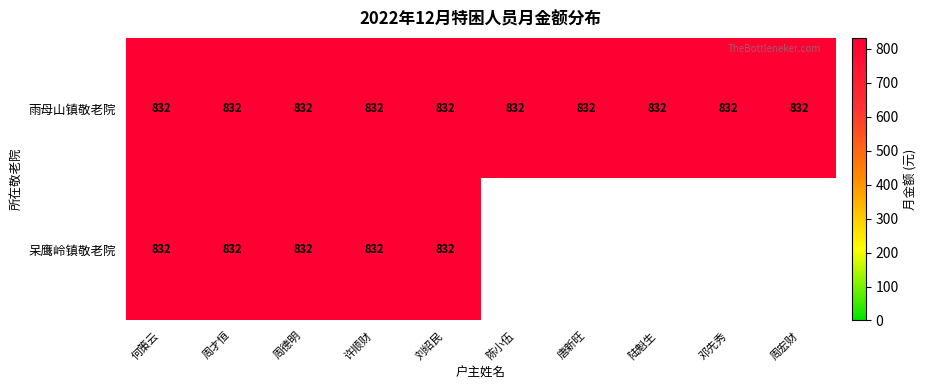

The value of 雨母山镇敬老院 at 许顺财 is 1260. True or false?

False